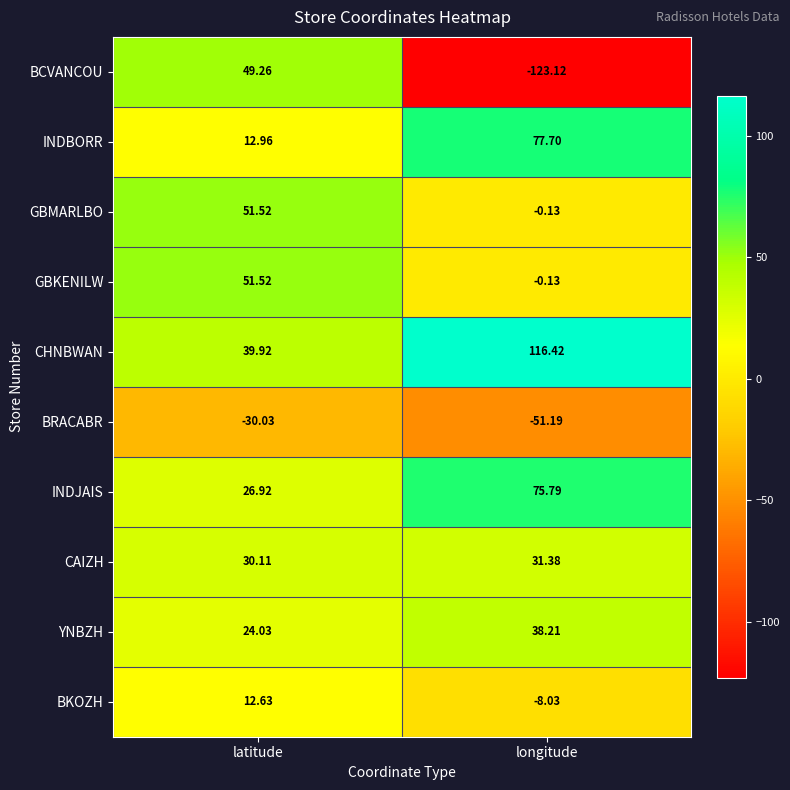

Is the value of INDBORR at longitude greater than the value of BCVANCOU at longitude?

Yes